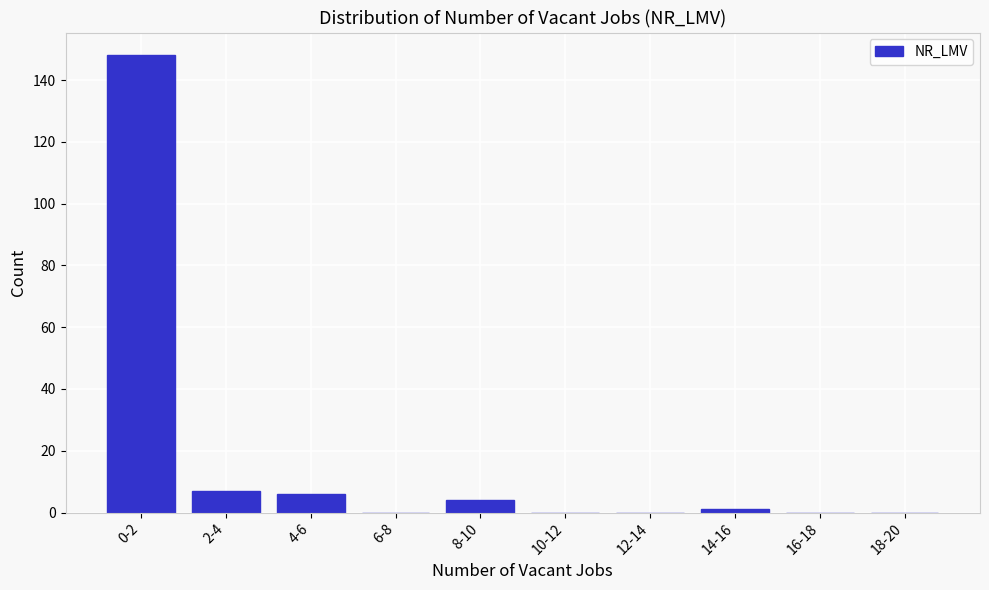

Reading left to right, transcribe all the data shown in this chart.

0-2=148	2-4=7	4-6=6	6-8=0	8-10=4	10-12=0	12-14=0	14-16=1	16-18=0	18-20=0